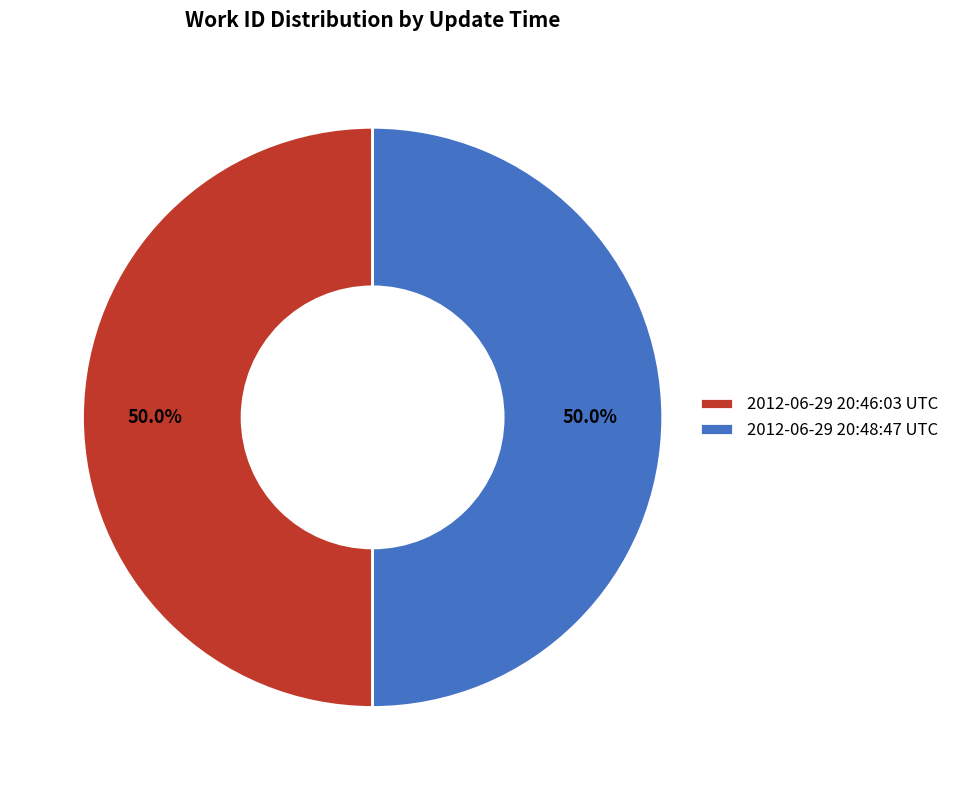

What percentage do 2012-06-29 20:46:03 UTC and 2012-06-29 20:48:47 UTC together represent?

100.0%